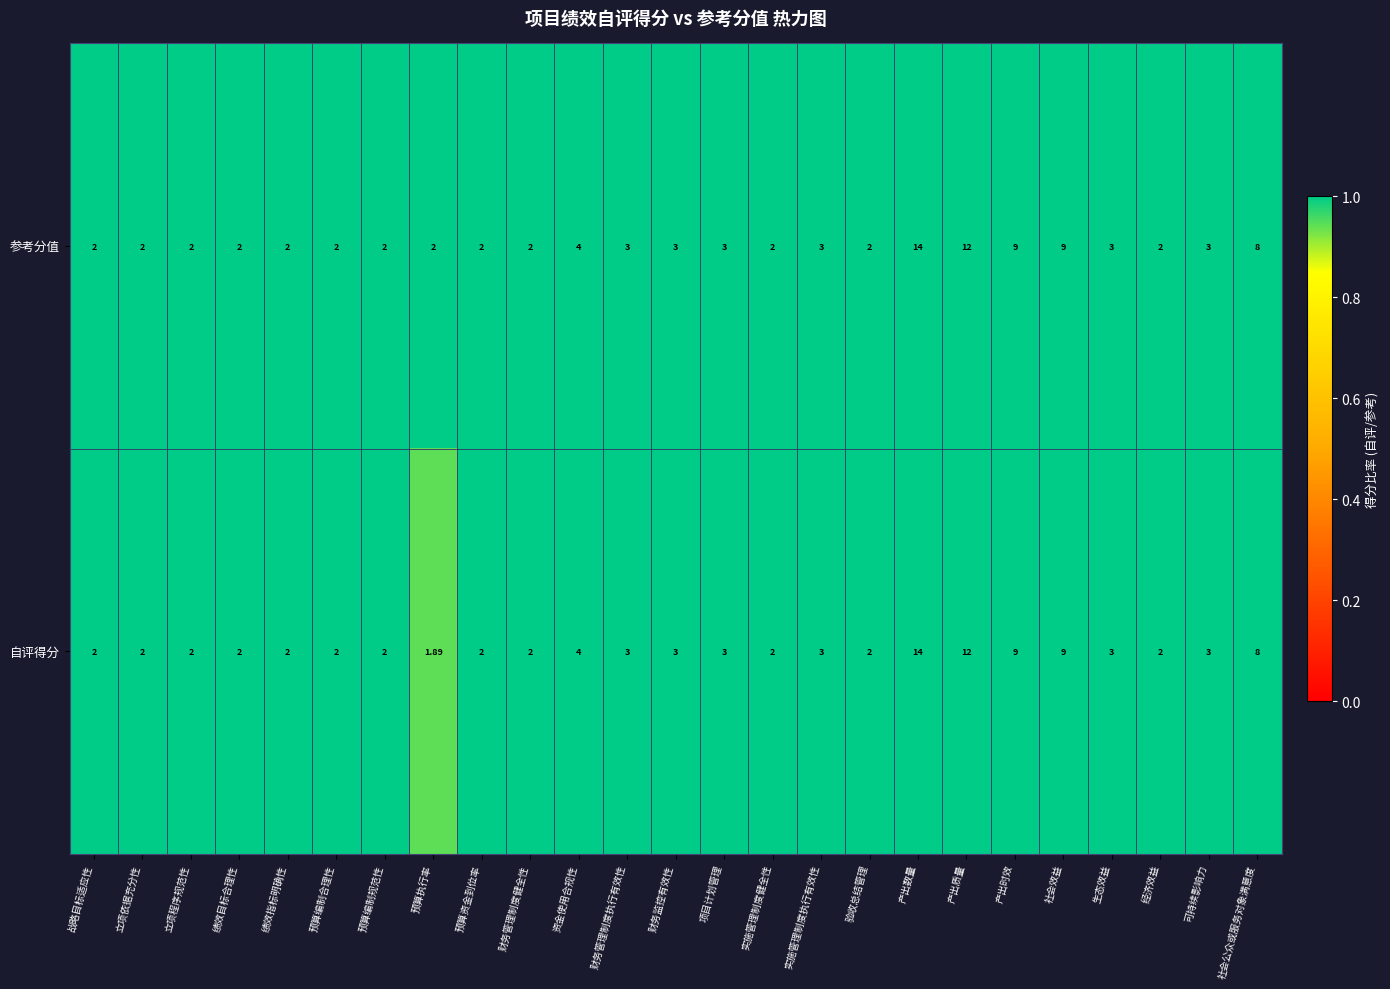

Which category has the lowest value across all series?

预算执行率